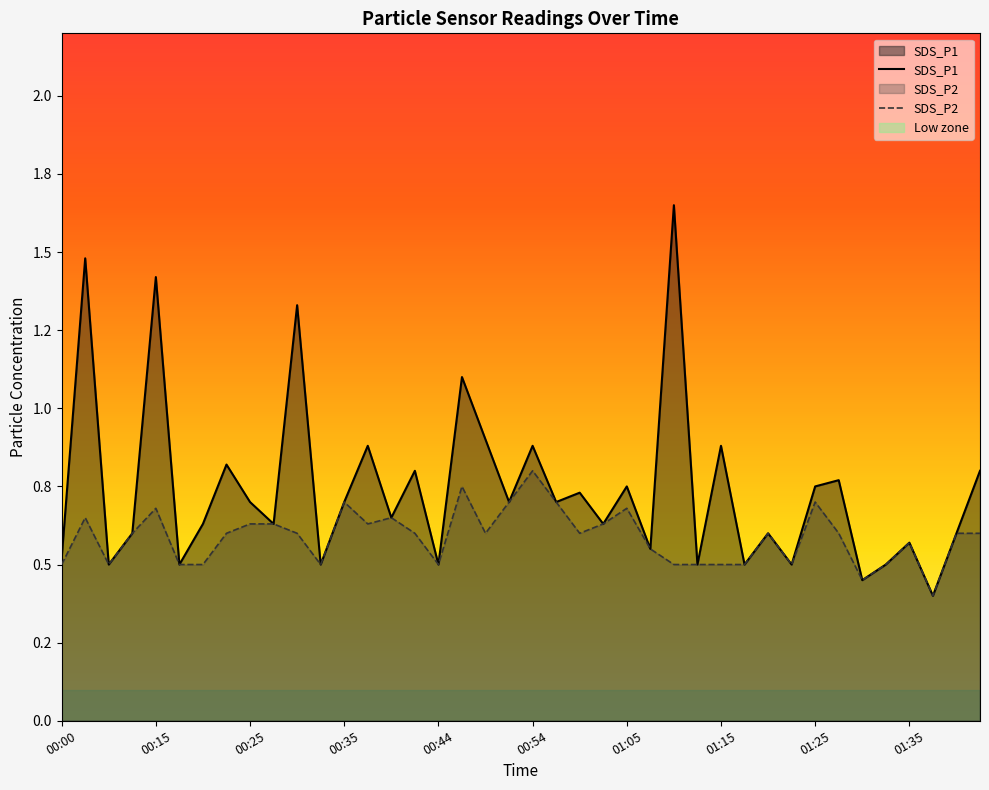

What is the difference between the maximum and second lowest values in the SDS_P2 series?

0.4